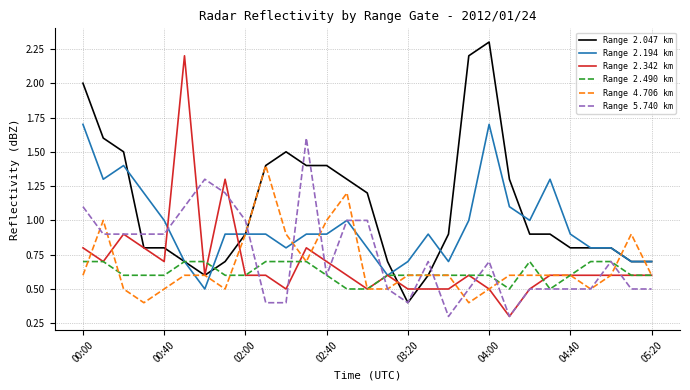

What is the minimum value for Range 2.047 km?

0.4